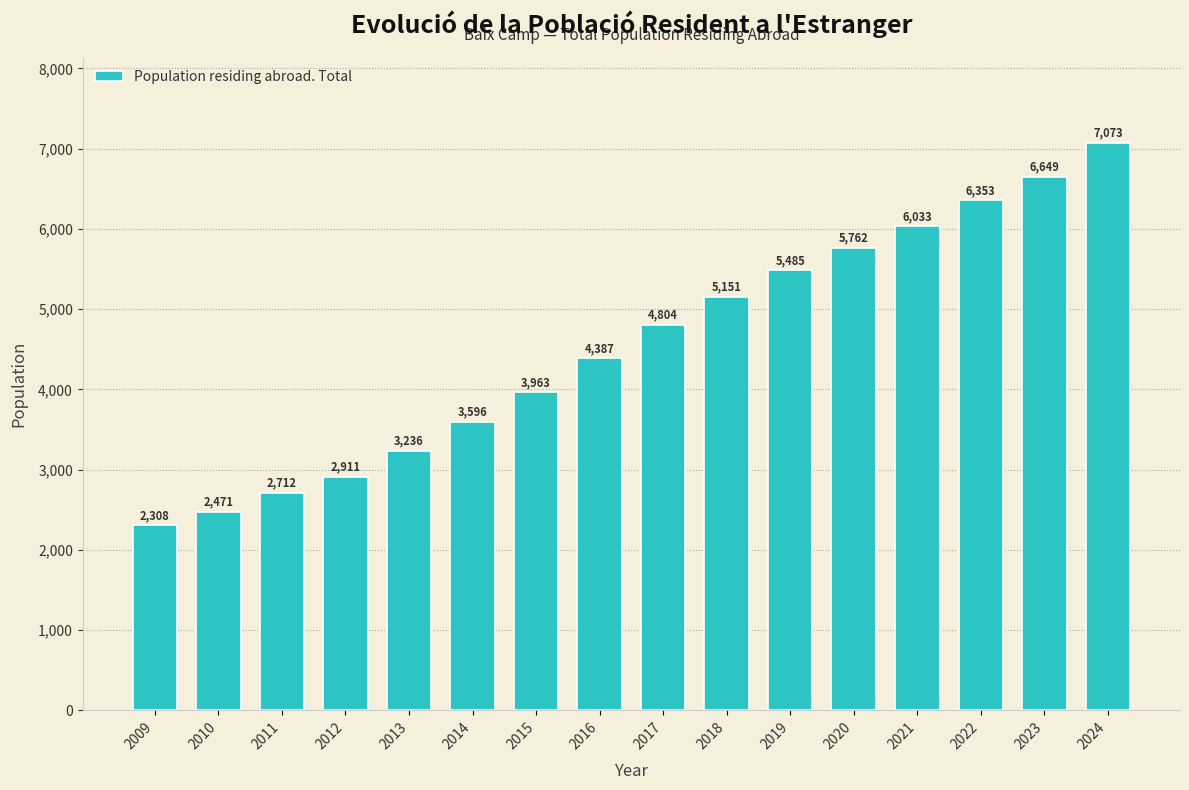

Reading left to right, list all the values displayed in this chart.

2308	2471	2712	2911	3236	3596	3963	4387	4804	5151	5485	5762	6033	6353	6649	7073